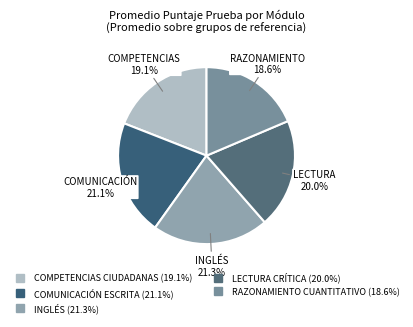

How many slices are in this pie chart?

5